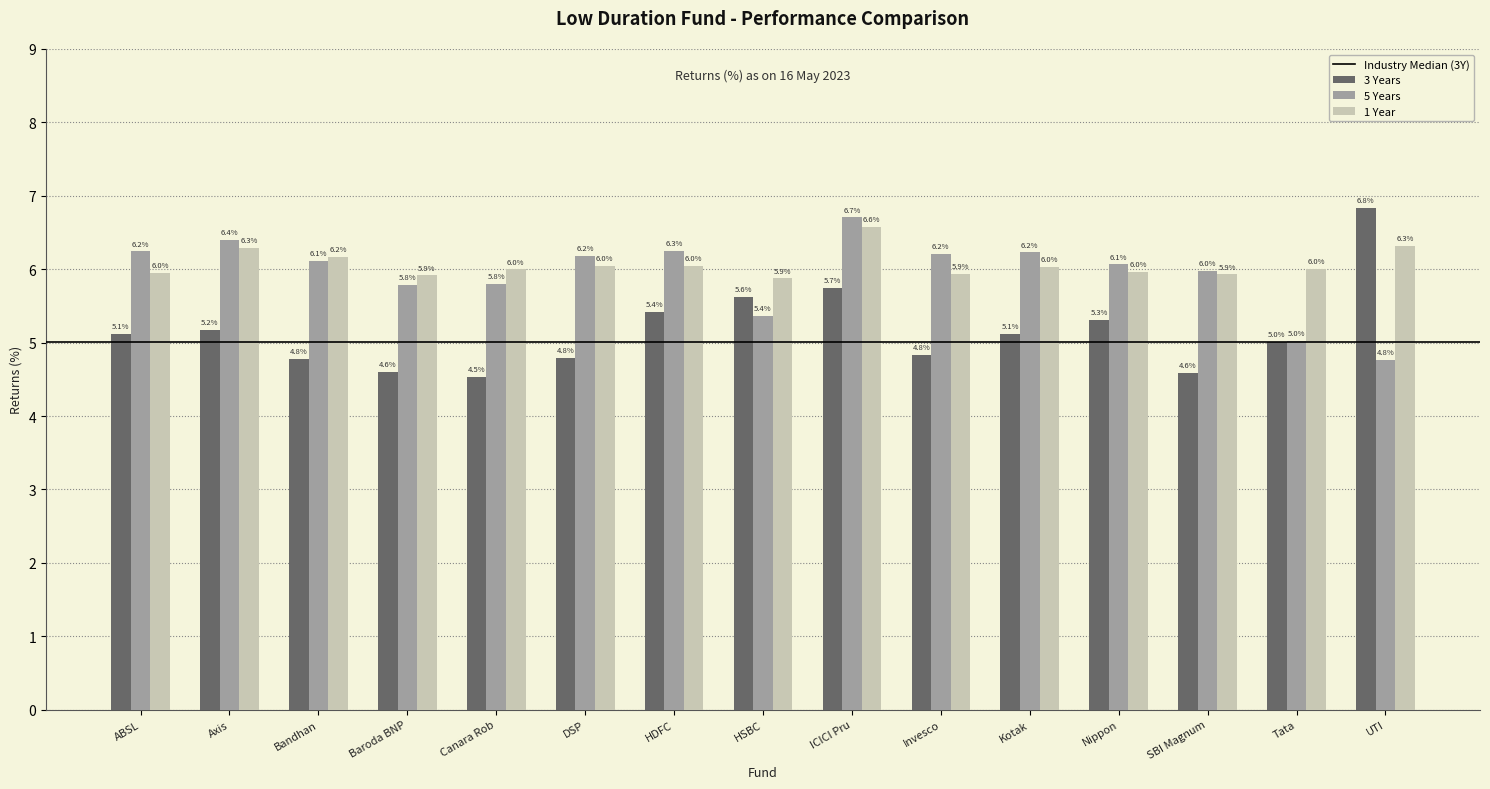

Reading left to right, extract all data points from this chart.

3 Years: 5.1	5.2	4.8	4.6	4.5	4.8	5.4	5.6	5.7	4.8	5.1	5.3	4.6	5.0	6.8
5 Years: 6.2	6.4	6.1	5.8	5.8	6.2	6.3	5.4	6.7	6.2	6.2	6.1	6.0	5.0	4.8
1 Year: 6.0	6.3	6.2	5.9	6.0	6.0	6.0	5.9	6.6	5.9	6.0	6.0	5.9	6.0	6.3